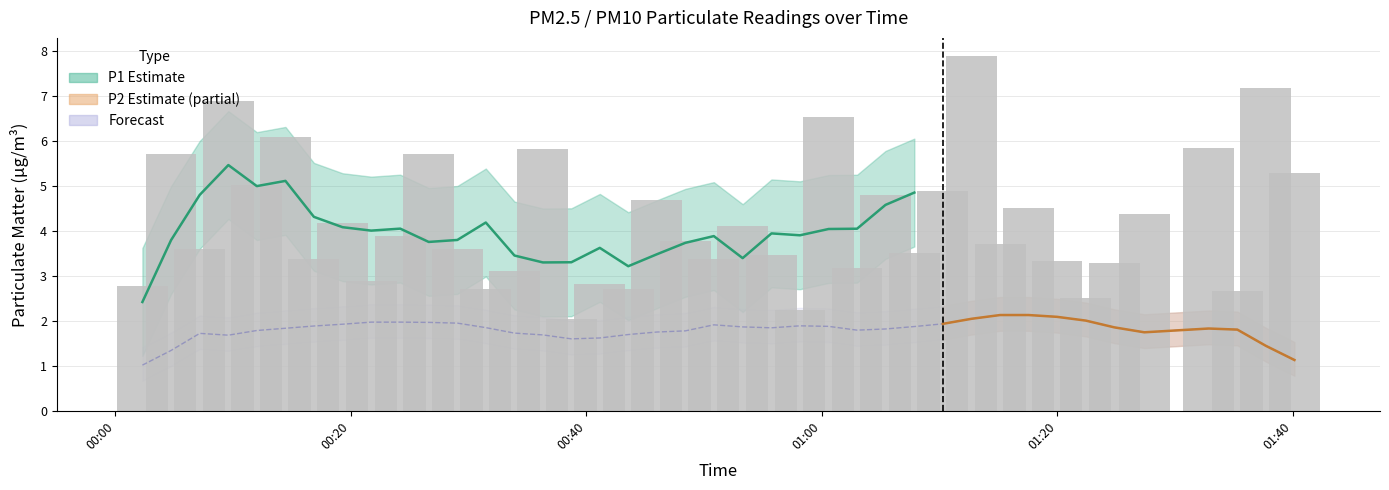

What is the value of the 9th bar from the left?

2.9